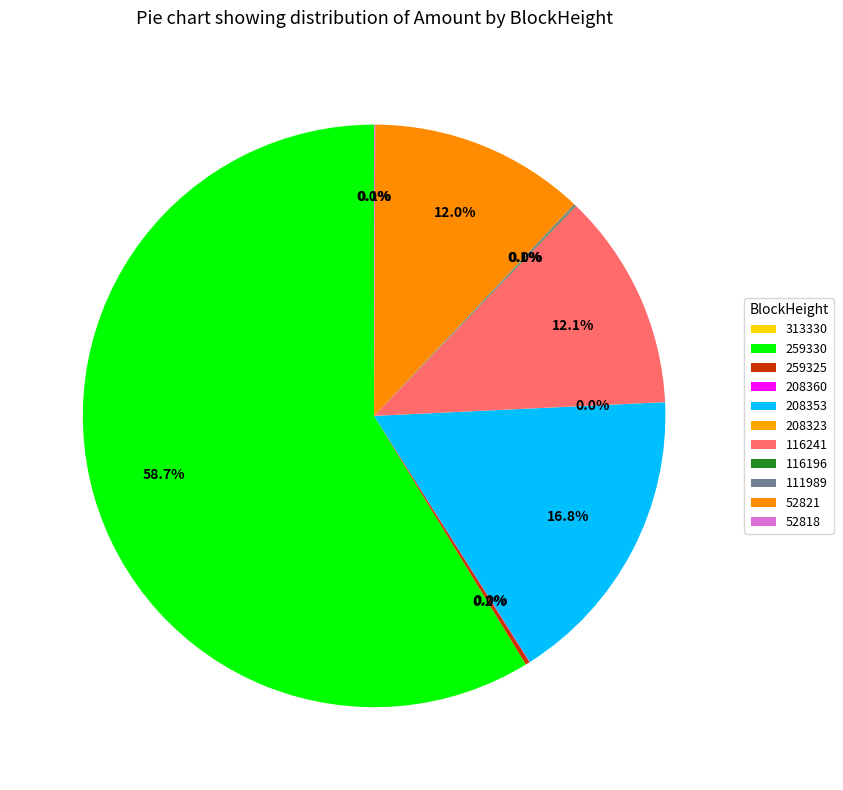

Which slice is the smallest?

313330